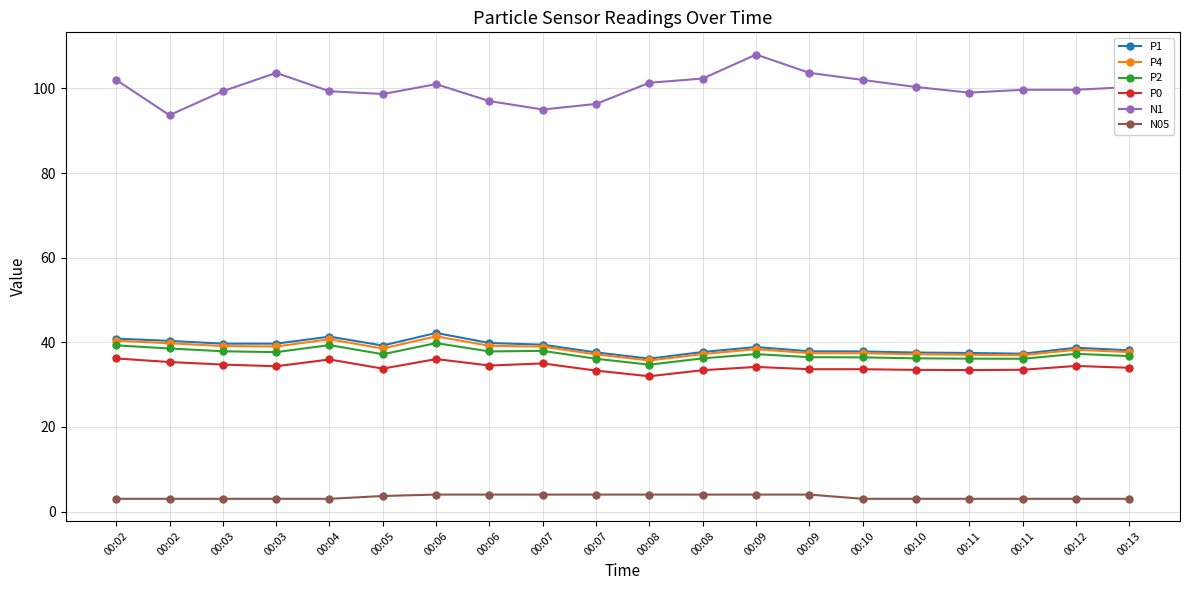

What is the minimum value shown in the chart?

3.0